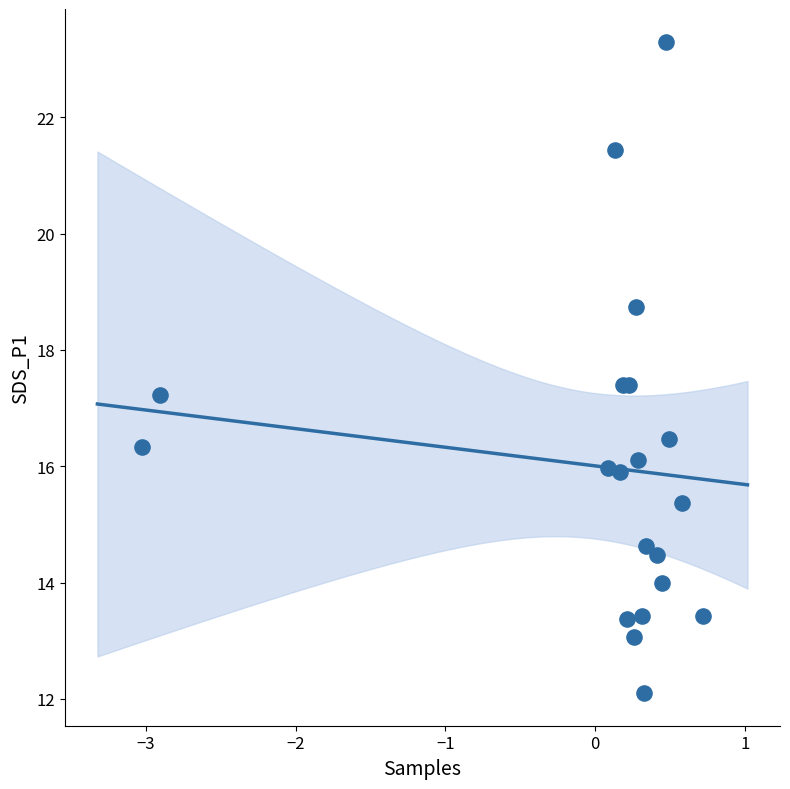

What Y value in the scatter plot is closest to 17?

17.2